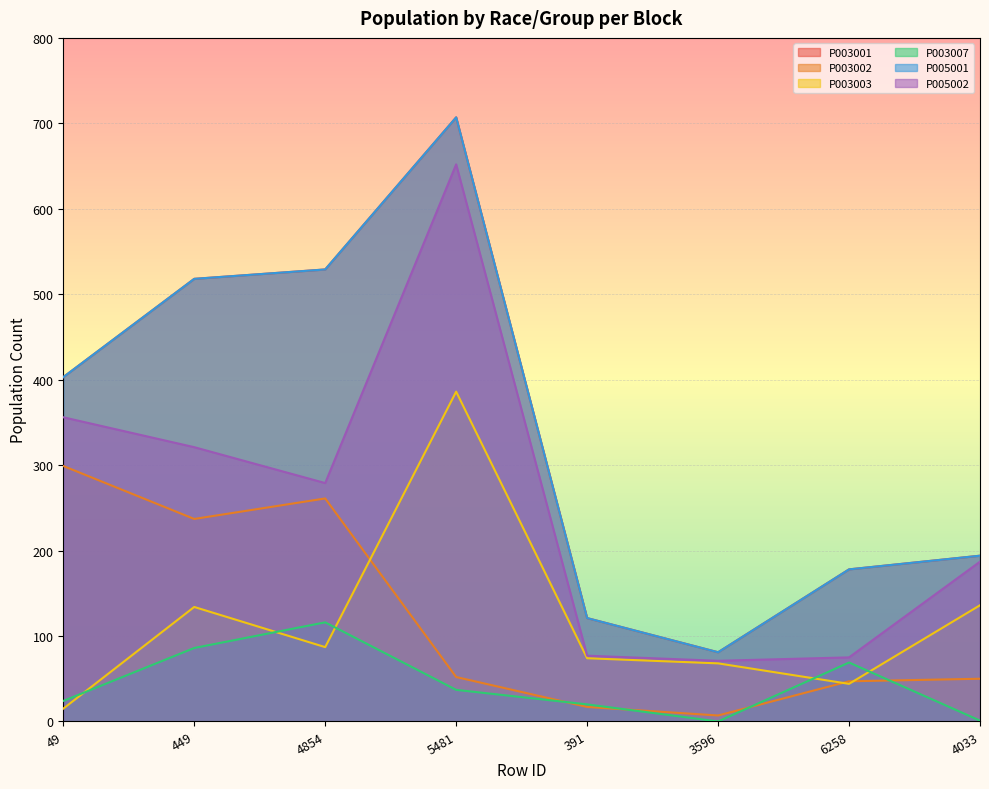

True or false: P003003 has a value of 14 at 6258.

False